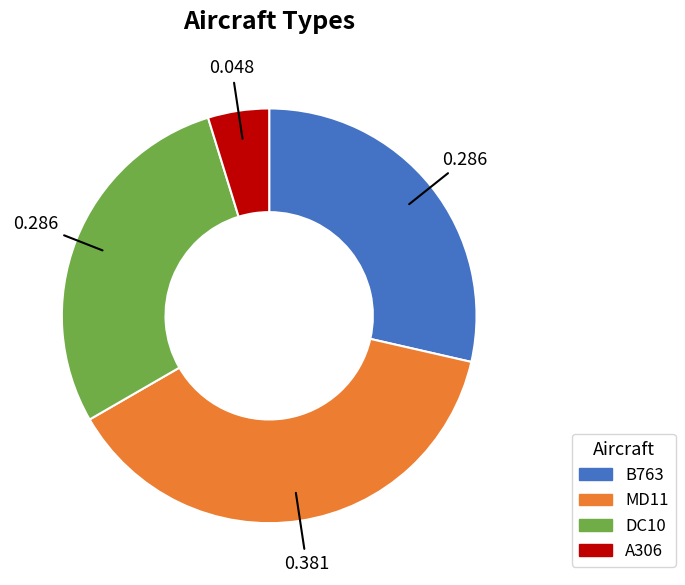

Is it true that DC10 is 29% of the pie?

True